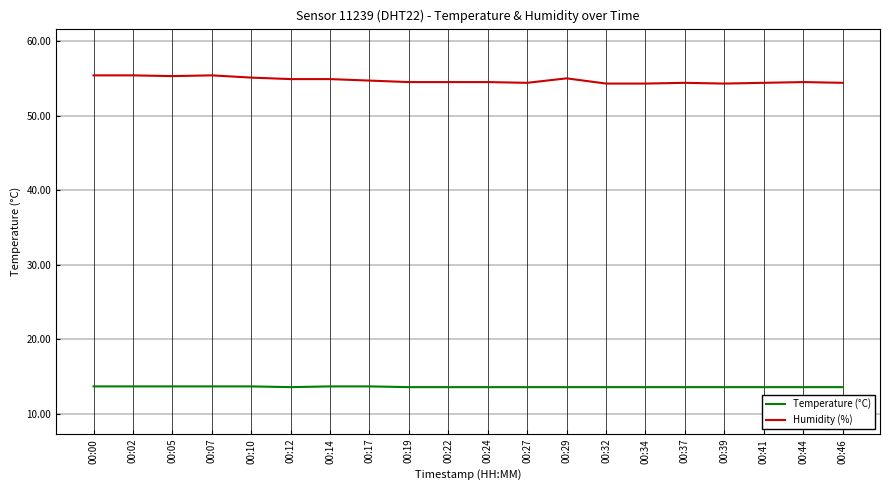

Which series has the widest spread of values?

Humidity (%)